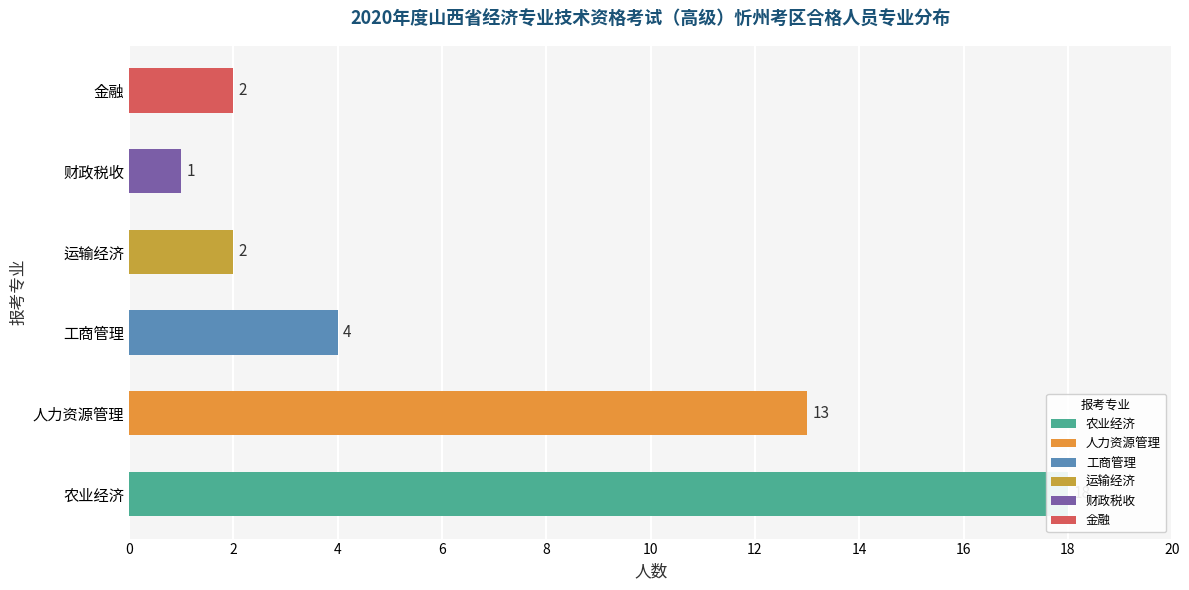

Is it true that the value at 农业经济 is 18?

True